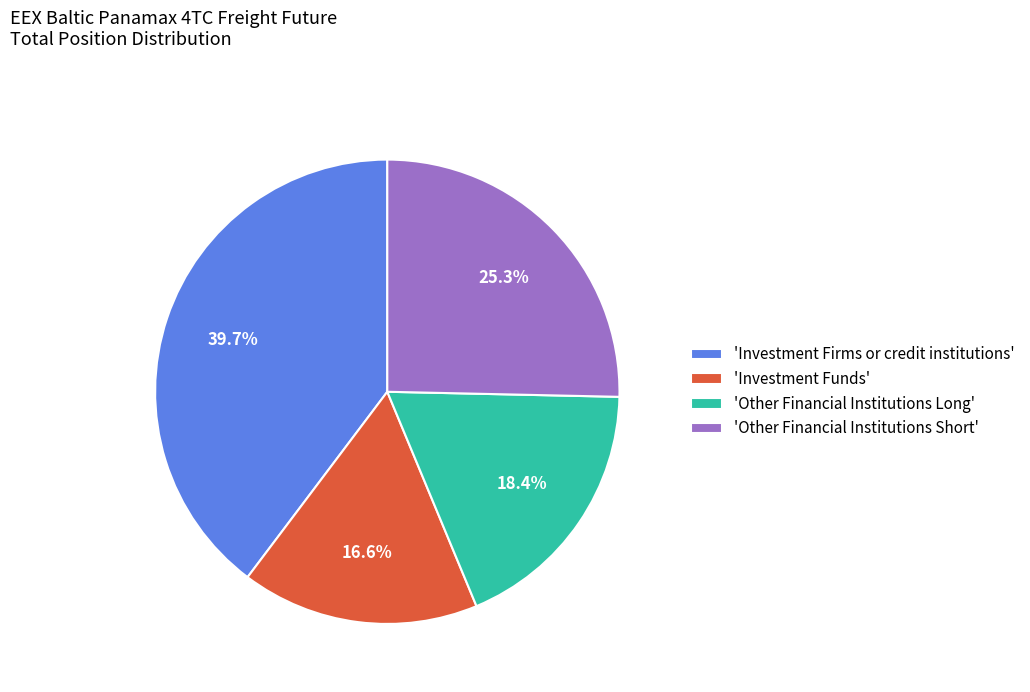

Does 'Investment Firms or credit institutions' account for over 50% of the chart?

No